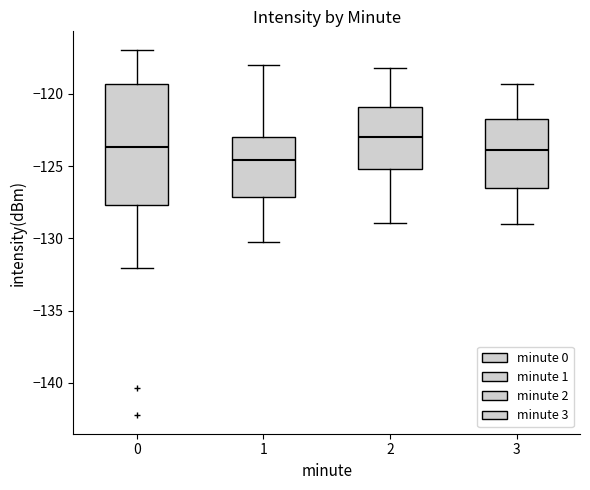

Which box is the tallest, from its lower edge to its upper edge?

0